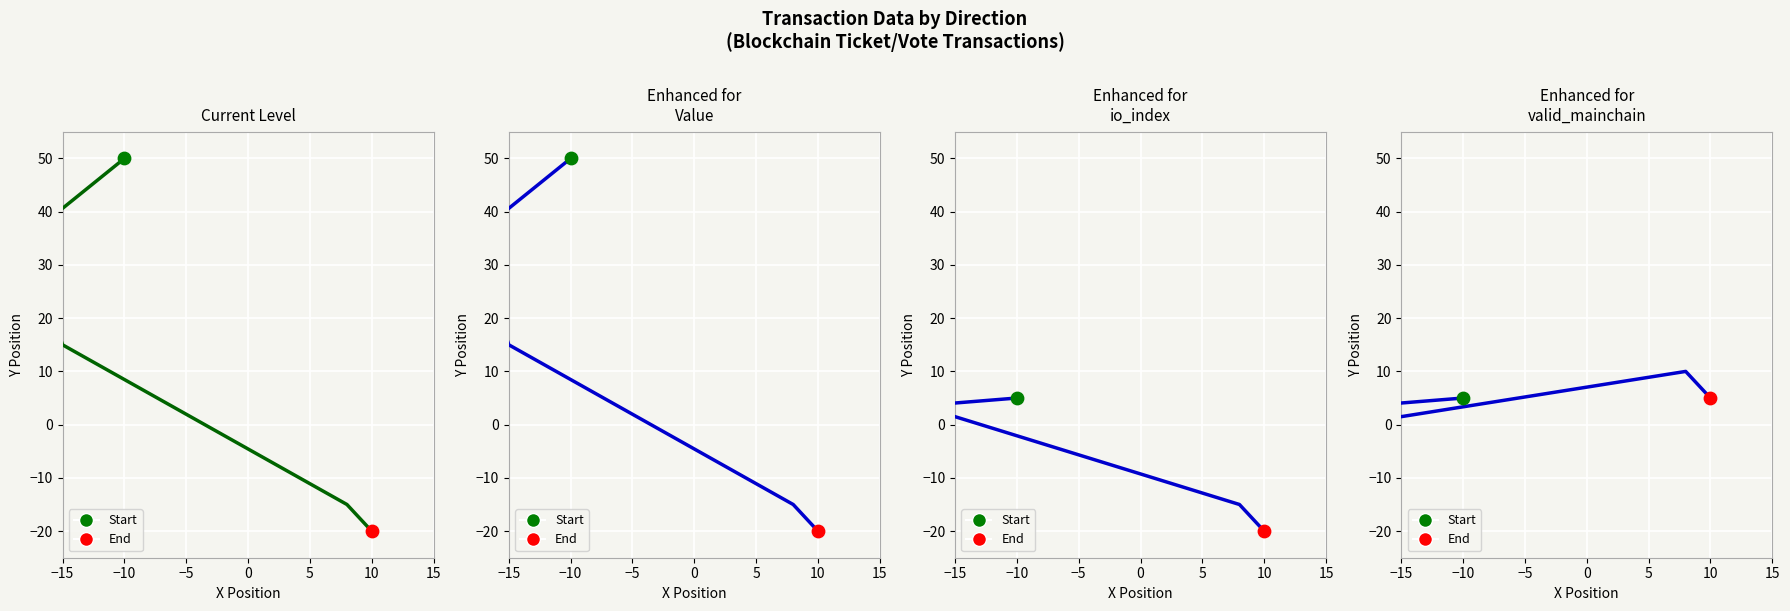

Which series contains the highest Y value?

Current Level